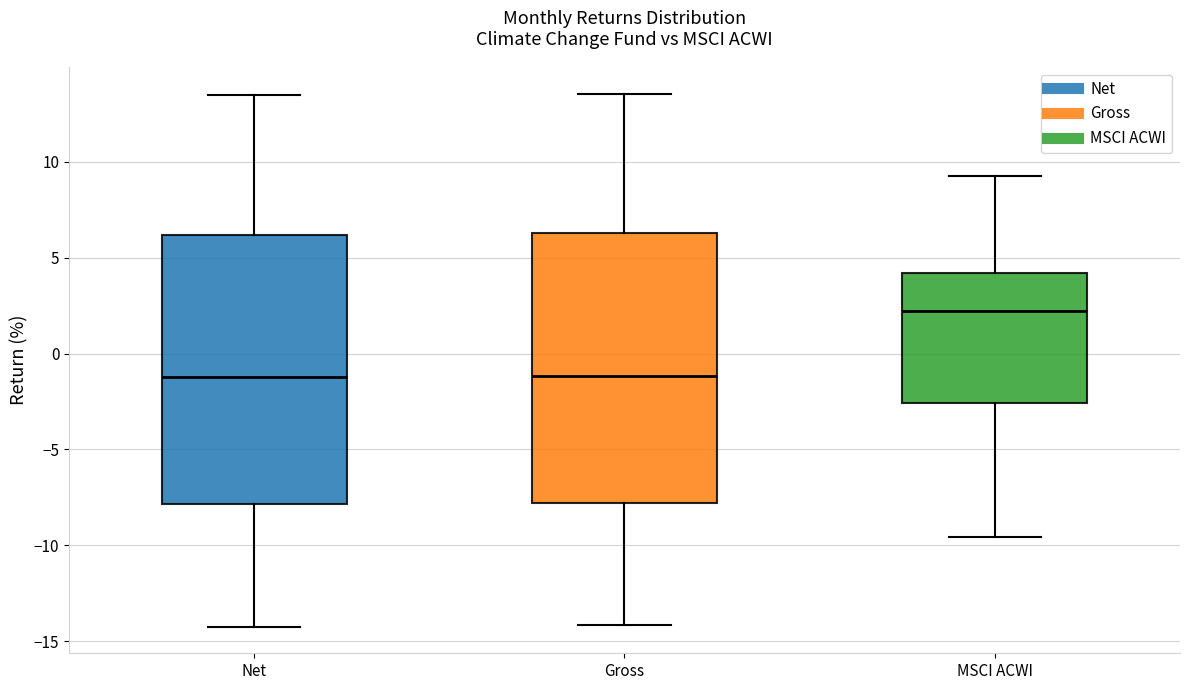

Where does the lower whisker of the box for Net end on the y-axis? The values are not printed on the chart, so give them approximately, as read against the axis.

-14.0